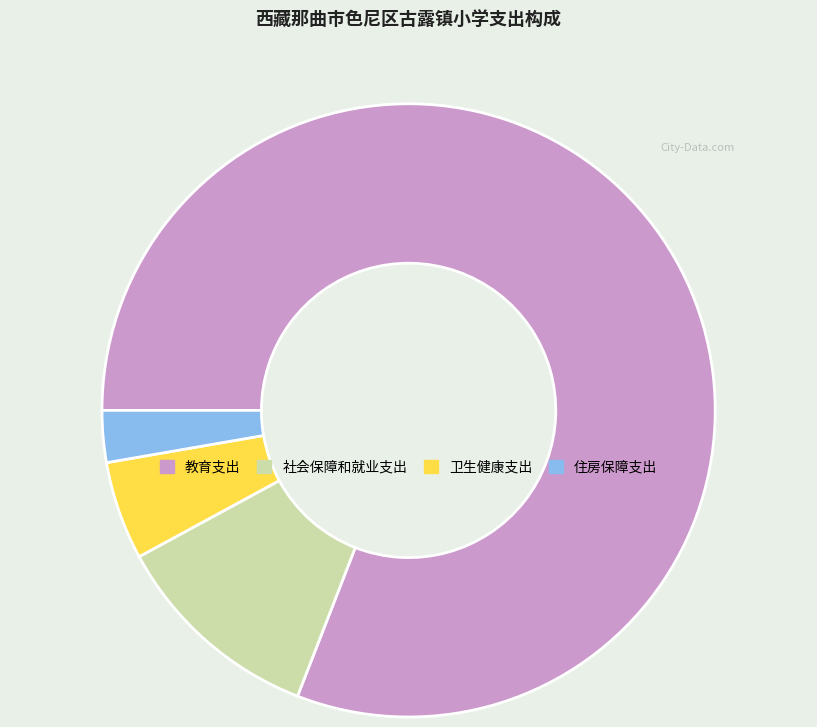

How many slices are in this pie chart?

4